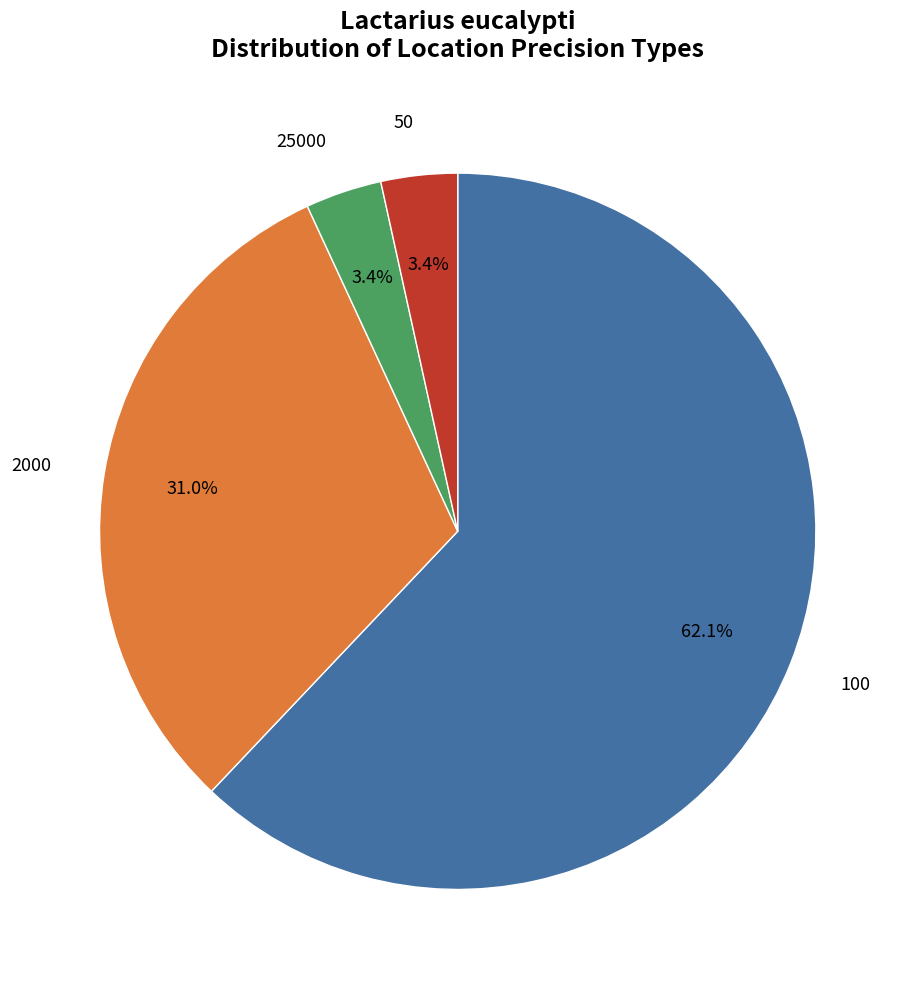

Is there a majority slice in this chart?

Yes